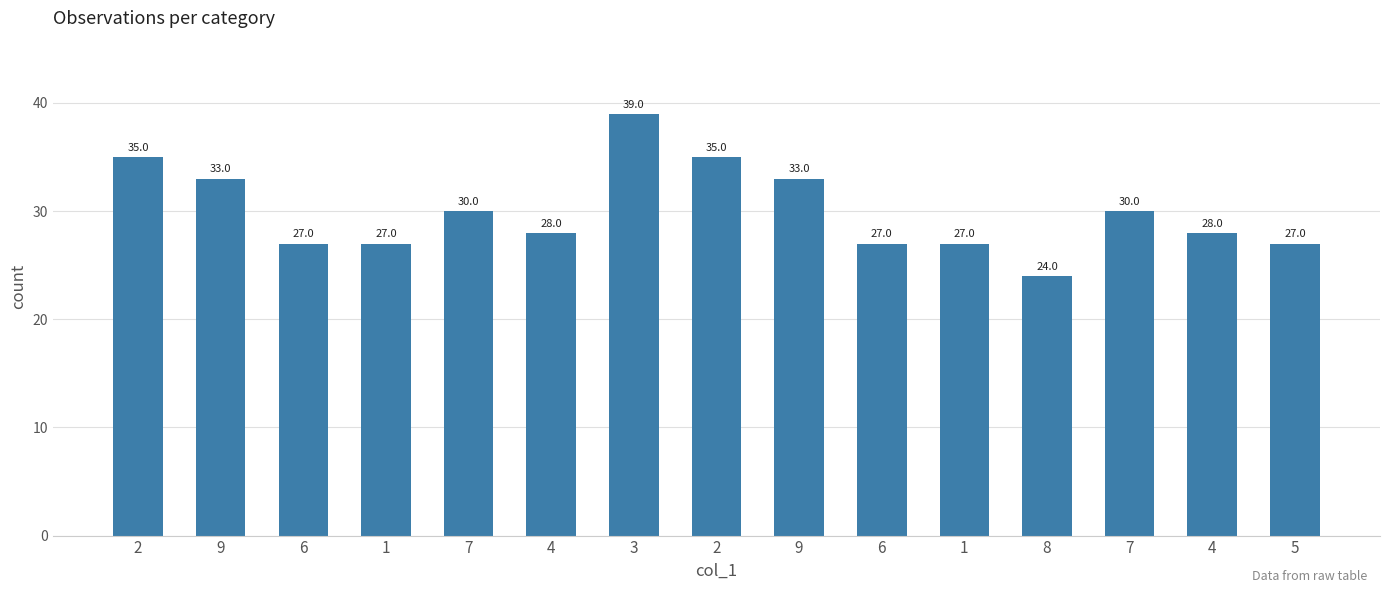

Reading right to left, extract all data points from this chart.

27	28	30	24	27	27	33	35	39	28	30	27	27	33	35